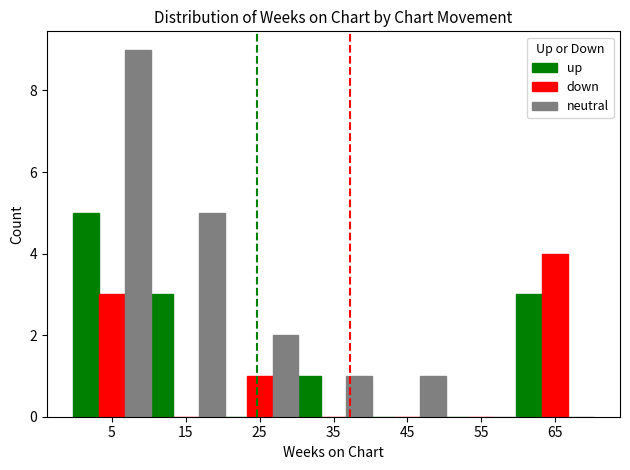

What is the difference between the neutral values at 25 and 65?

2